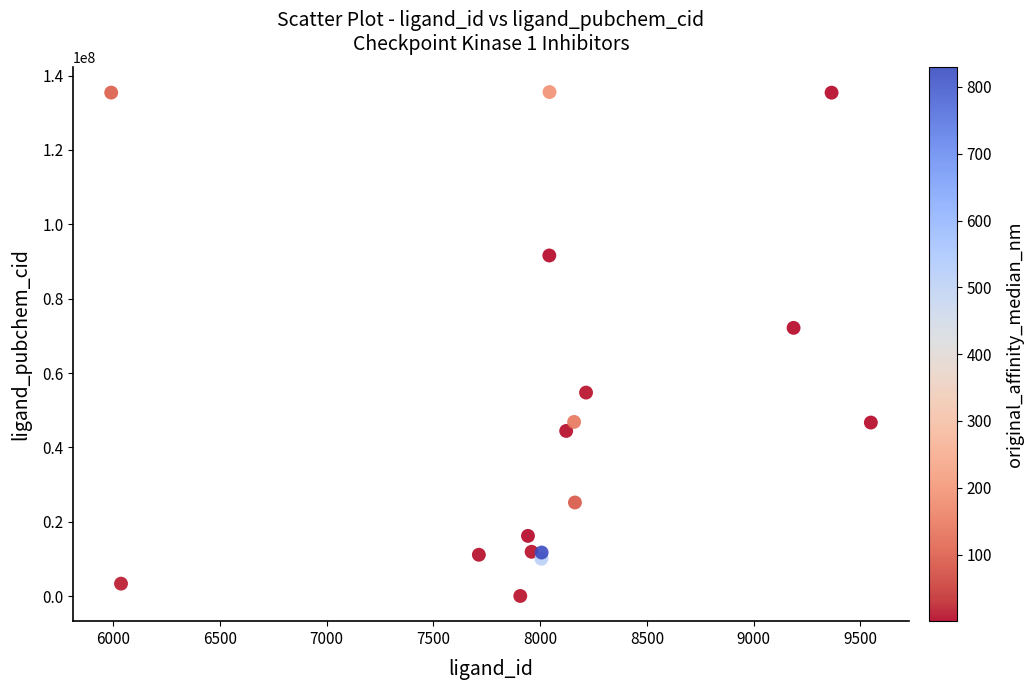

What Y value in the scatter plot is closest to 67818556?

72165232